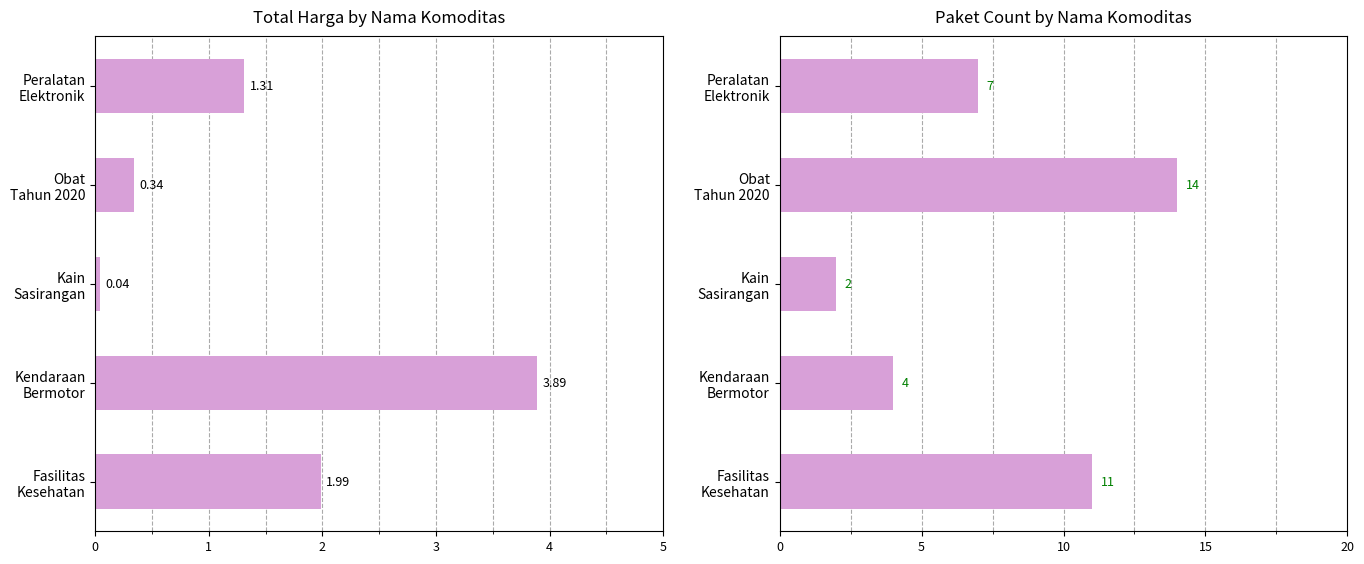

What is the average value of the Paket Count series?

7.6